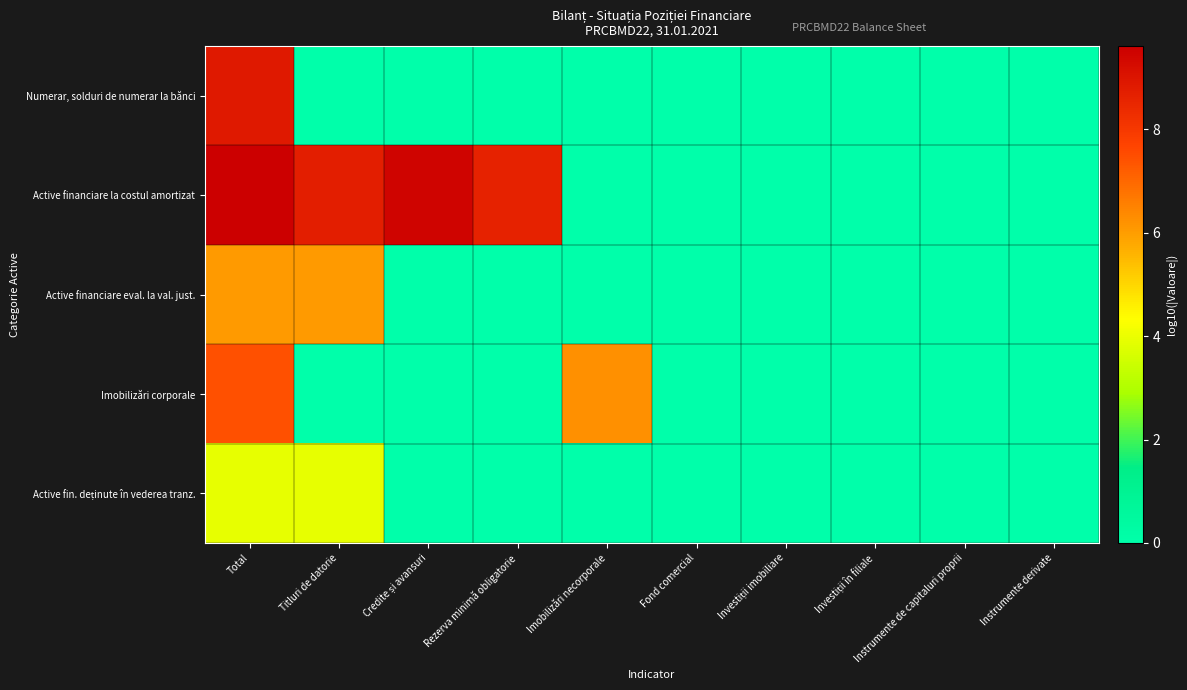

Which series has the largest range (max minus min)?

Active financiare la costul amortizat